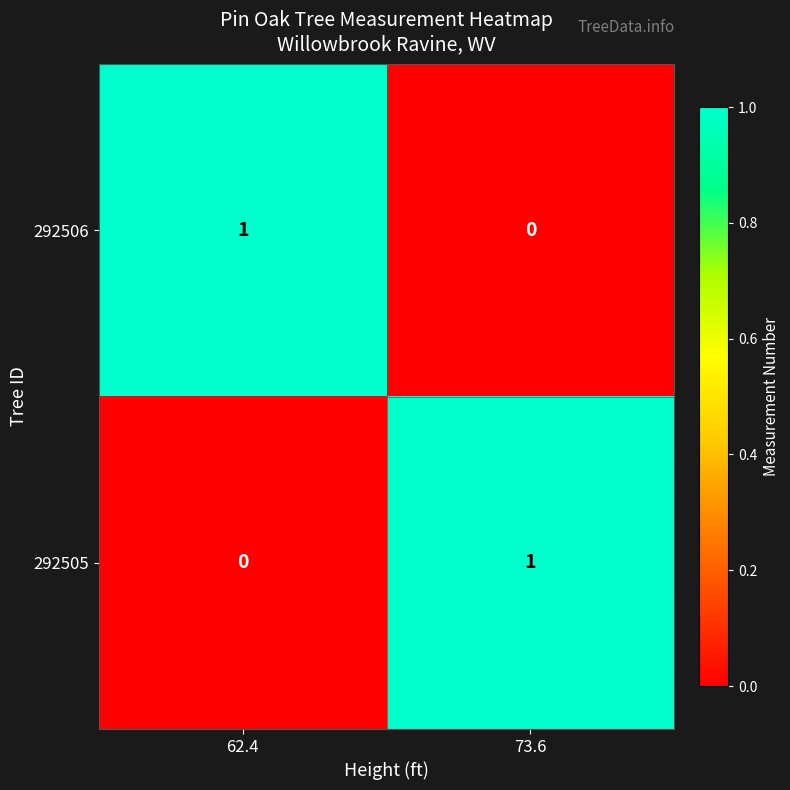

Is it true that 292505 equals 1 at 73.6?

True